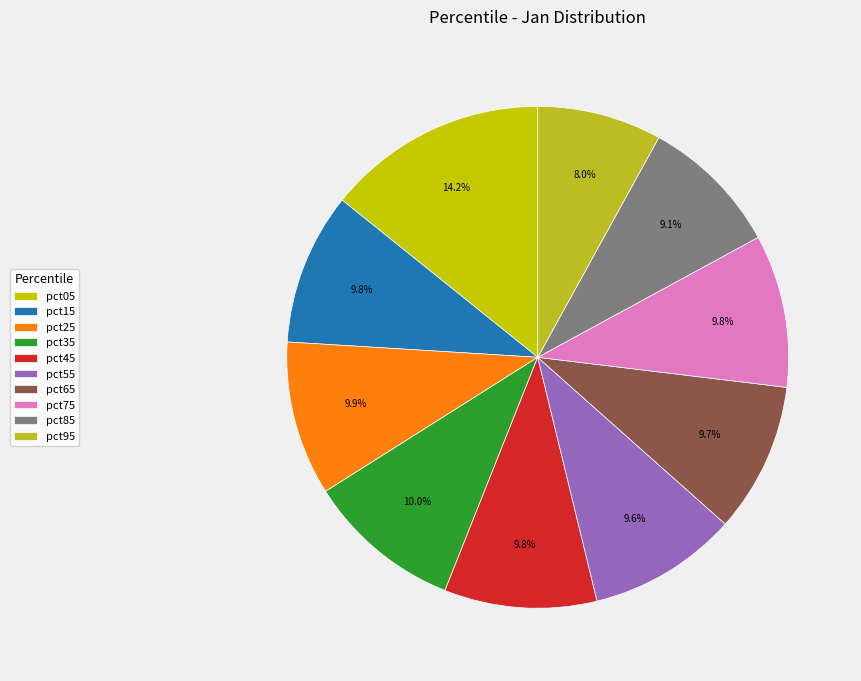

Count the number of slices in the pie.

10